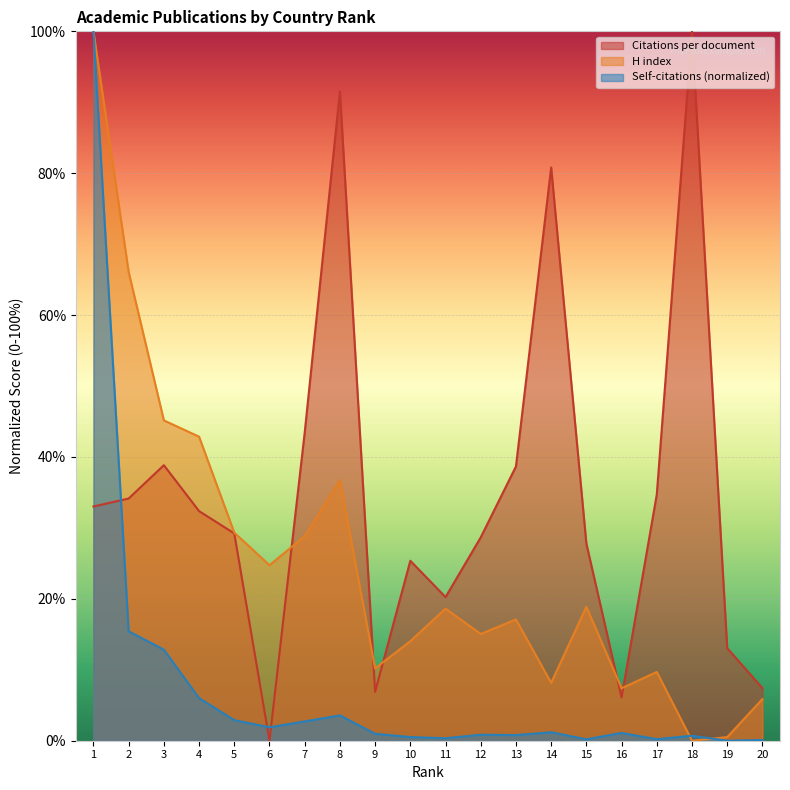

Rank the series by their average value, from lowest to highest.

Self-citations (normalized), H index, Citations per document